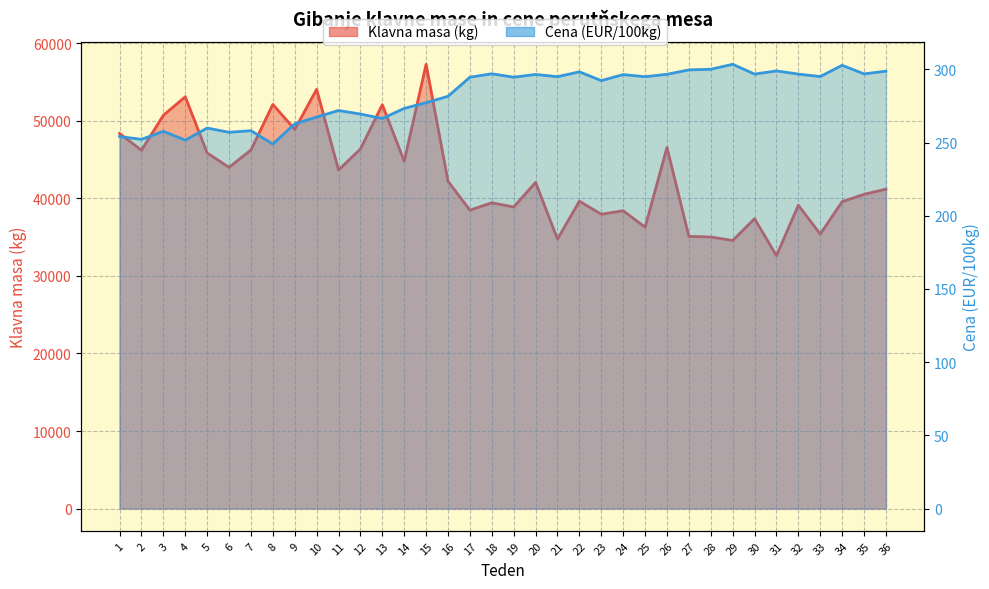

At which label does Cena (EUR/100kg) reach its peak?

29